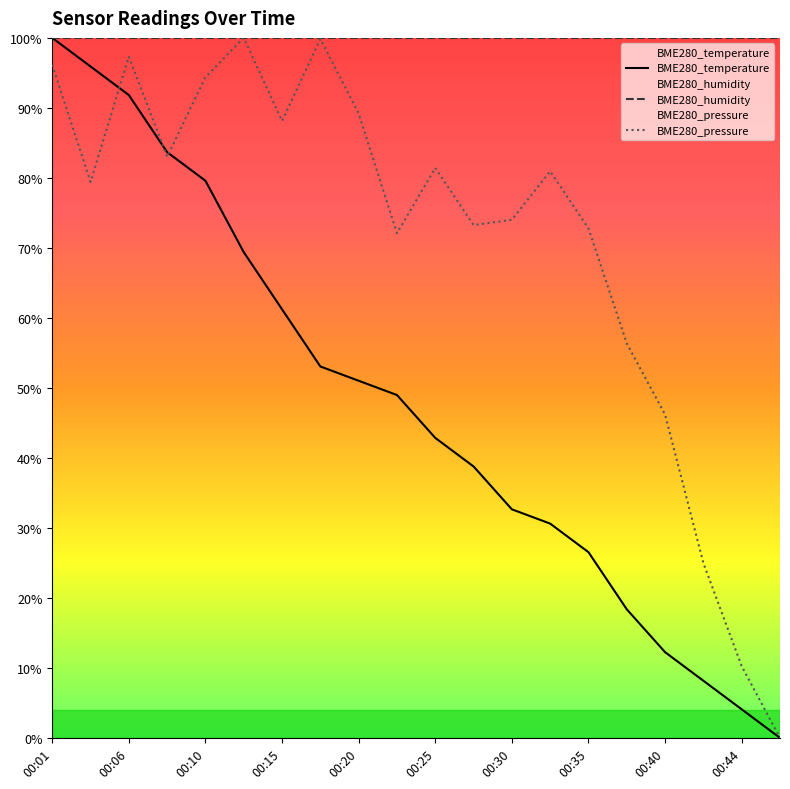

True or false: BME280_pressure has more than 2 interior local peaks.

True